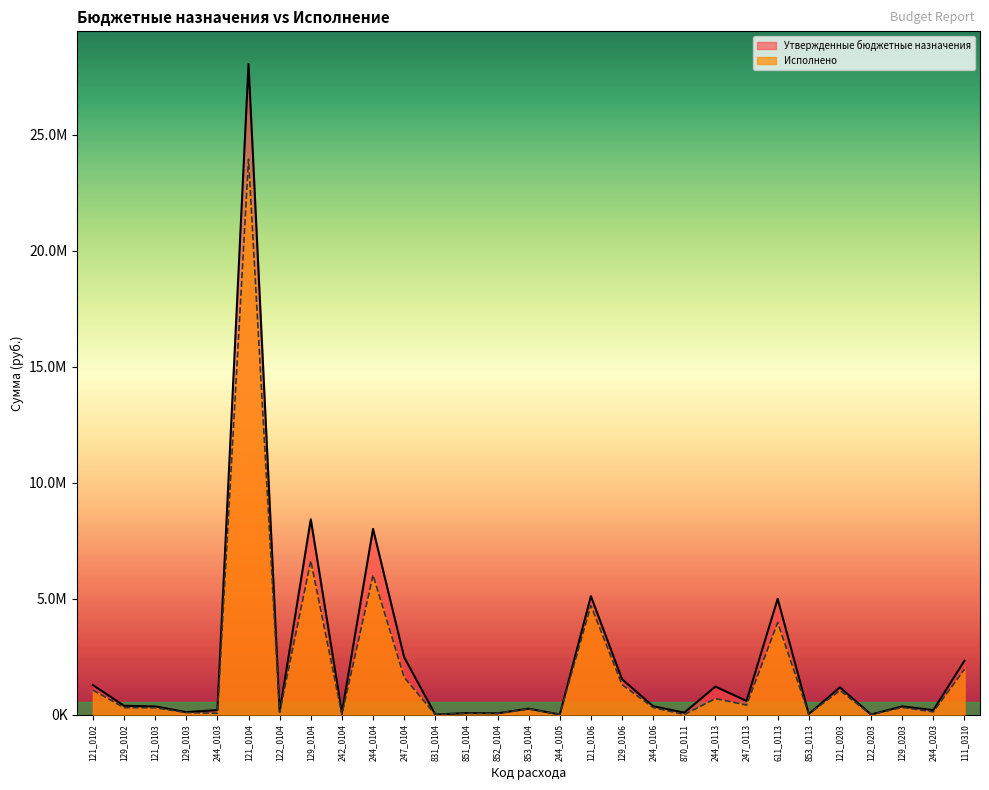

True or false: Утвержденные бюджетные назначения has more than 1 interior local peaks.

True